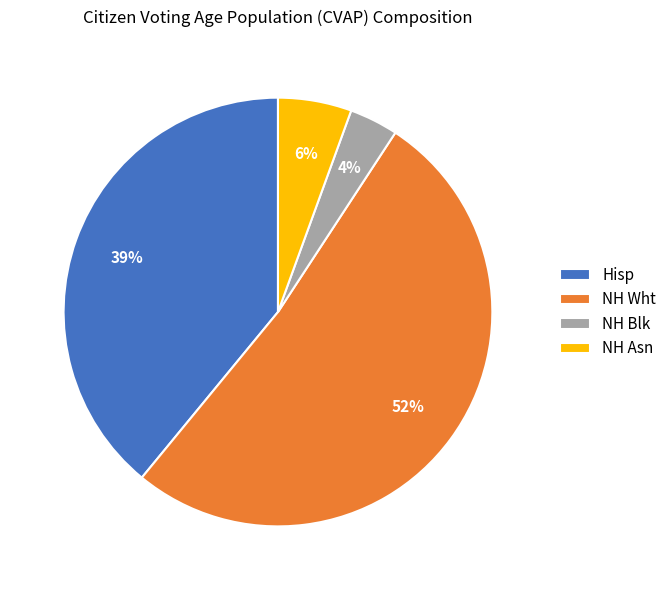

What is the ratio of the value at NH Asn to the value at NH Wht?

0.1